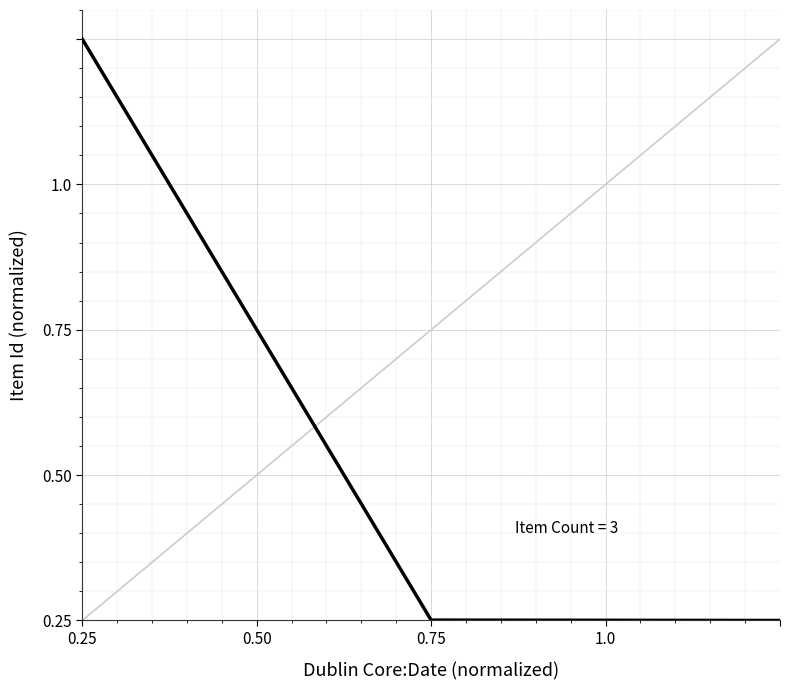

What is the difference between the maximum and minimum values?

1.0